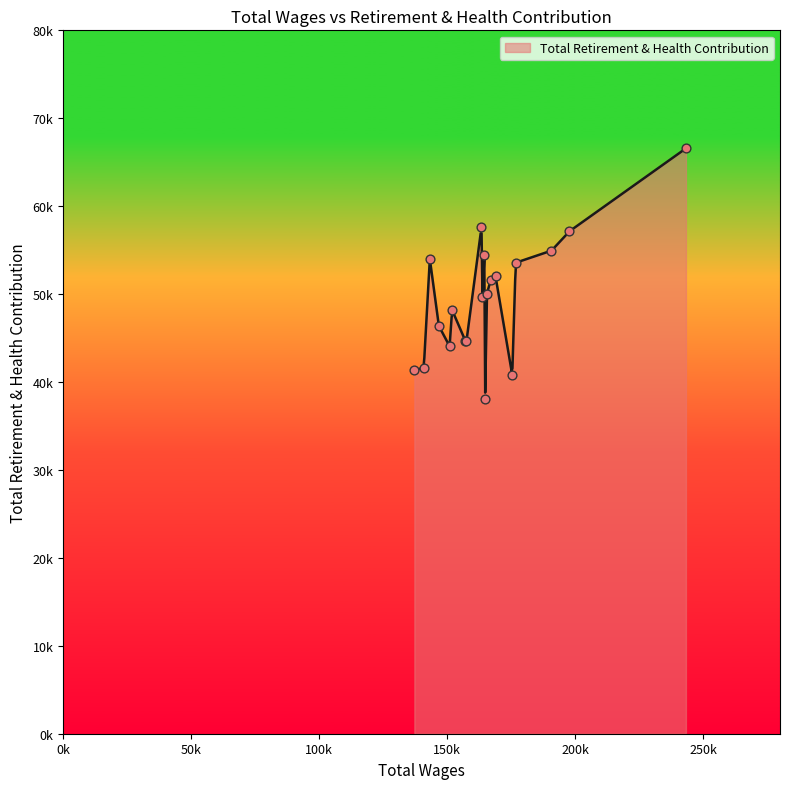

Approximately how many times larger is the value at 7 compared to 11?

0.9